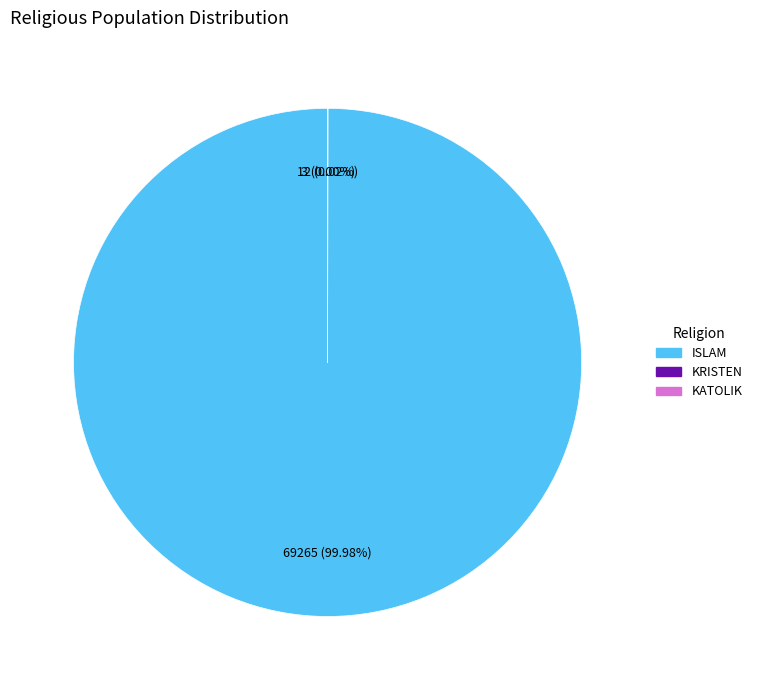

Is there any slice that represents more than half of the pie?

Yes